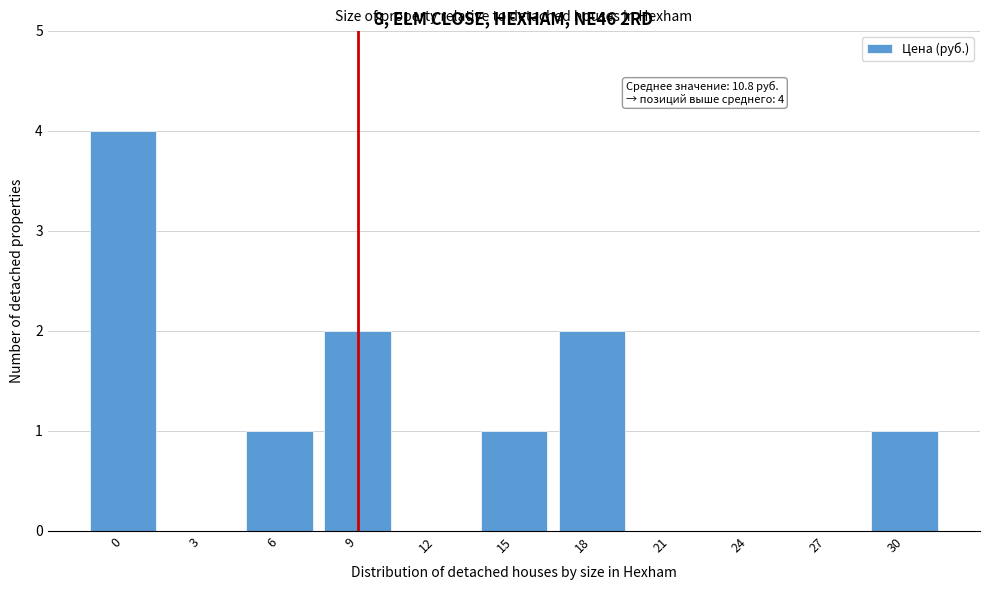

Reading left to right, extract all data points from this chart.

0=4	3=0	6=1	9=2	12=0	15=1	18=2	21=0	24=0	27=0	30=1